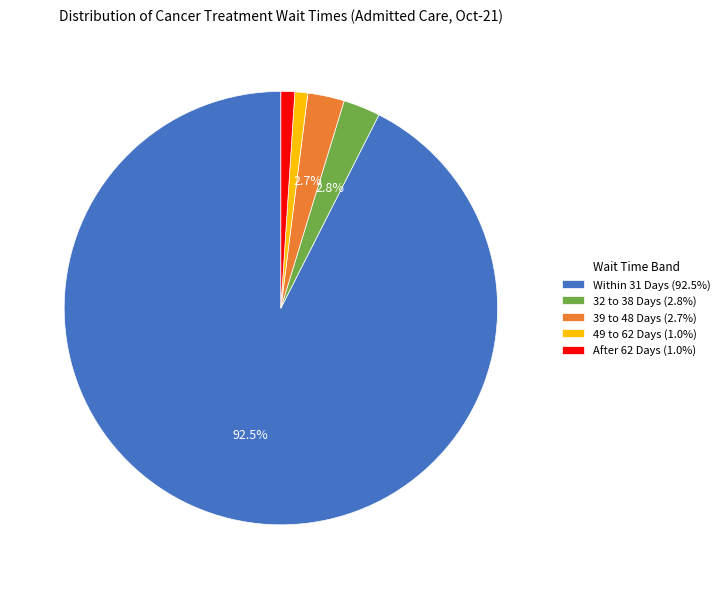

To the nearest percent, what is the difference between the largest and smallest slice percentages?

92%